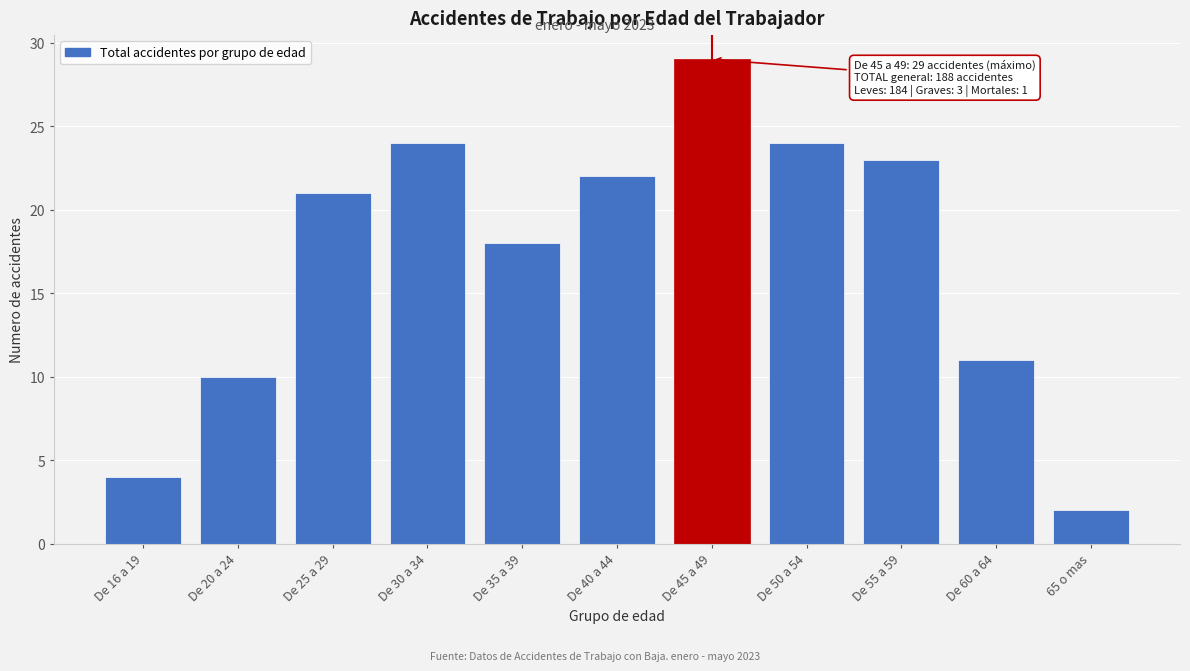

Reading left to right, transcribe all the data shown in this chart.

De 16 a 19=4	De 20 a 24=10	De 25 a 29=21	De 30 a 34=24	De 35 a 39=18	De 40 a 44=22	De 45 a 49=29	De 50 a 54=24	De 55 a 59=23	De 60 a 64=11	65 o mas=2